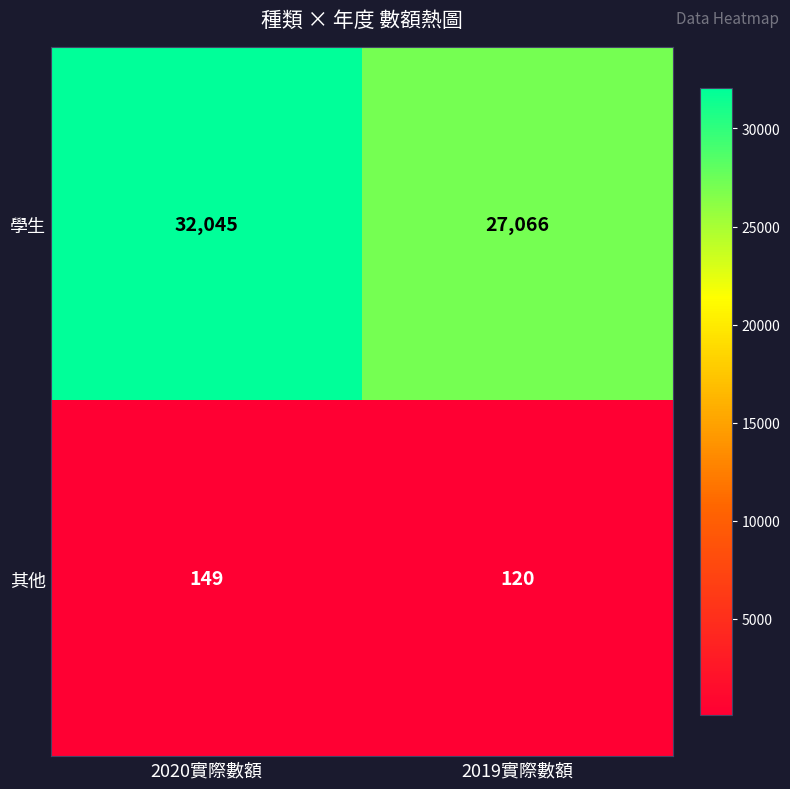

How many data points in 學生 are less than 32045?

1